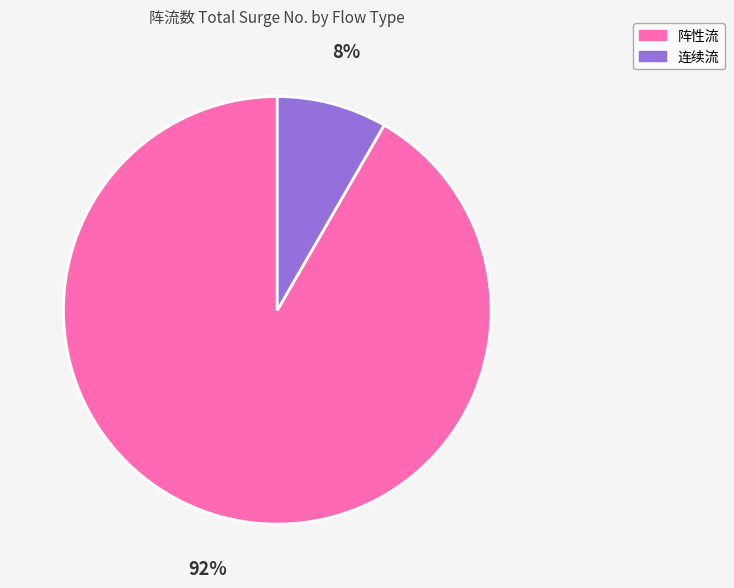

How many segments does this pie chart have?

2